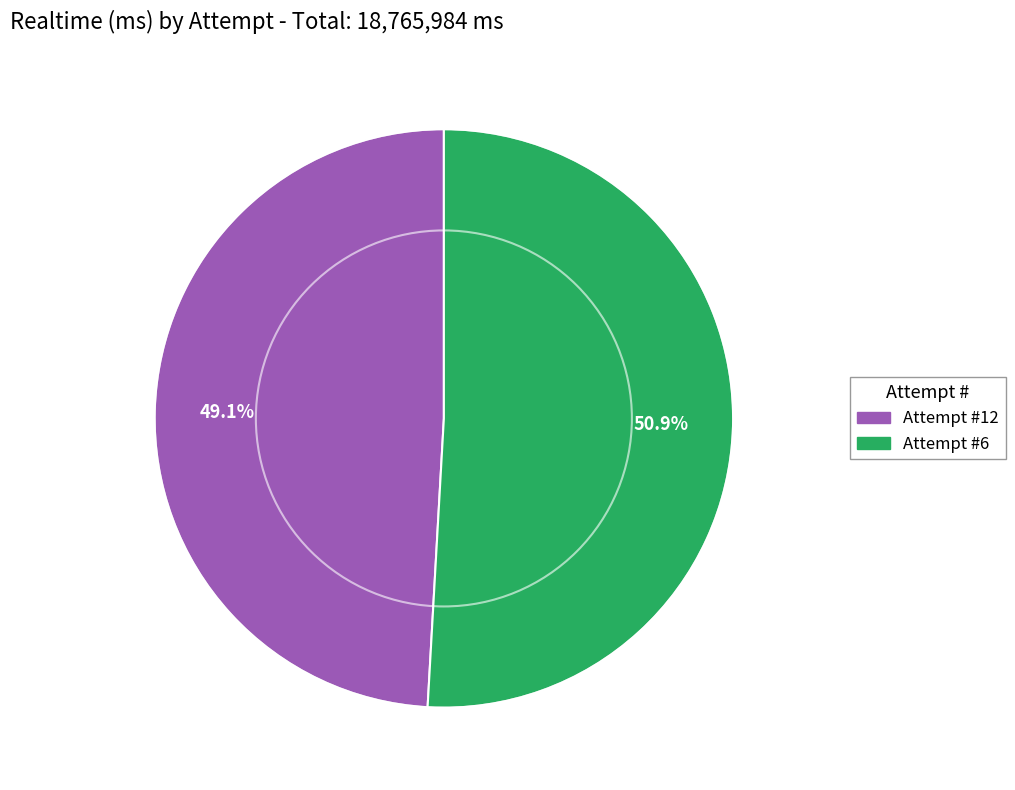

What percentage is the Attempt #12 slice, to the nearest percent?

49%